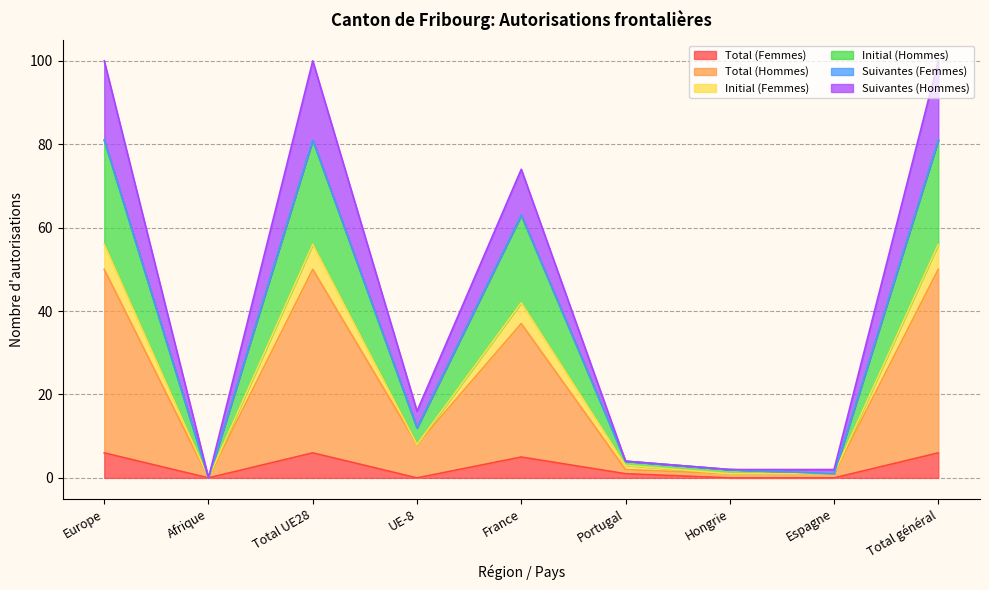

Does the chart display data point markers on the line(s)?

No